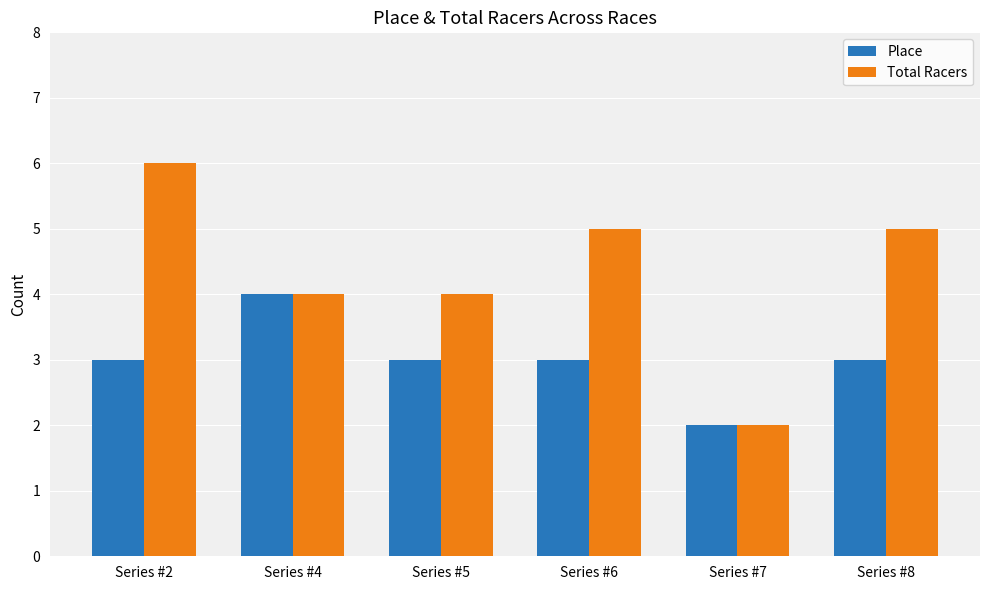

What is the sum of the Place values at Series #7 and Series #5?

5